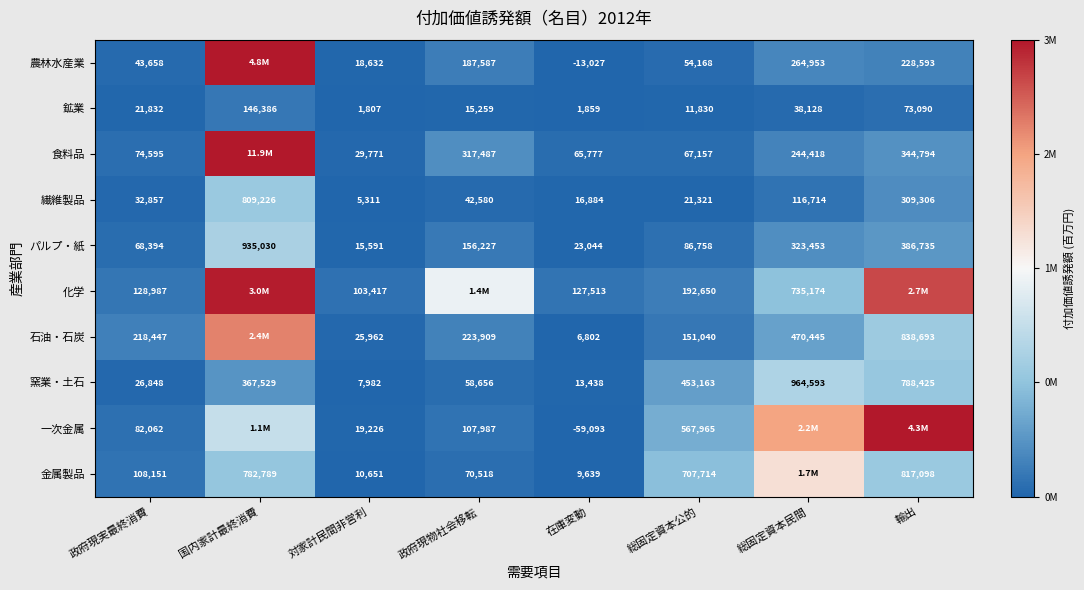

How many distinct data groups are displayed?

10